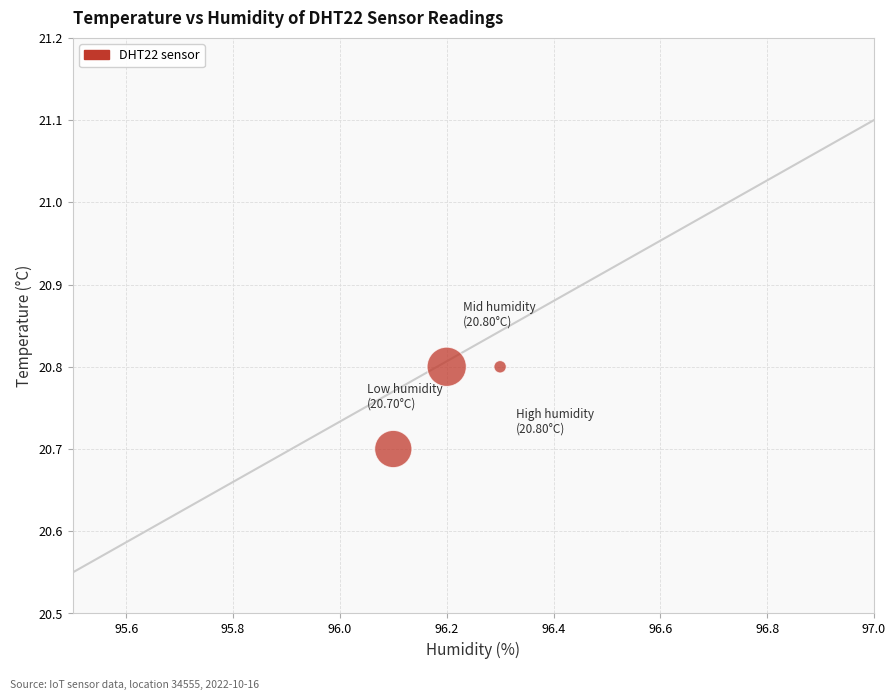

What is the average X value?

96.2